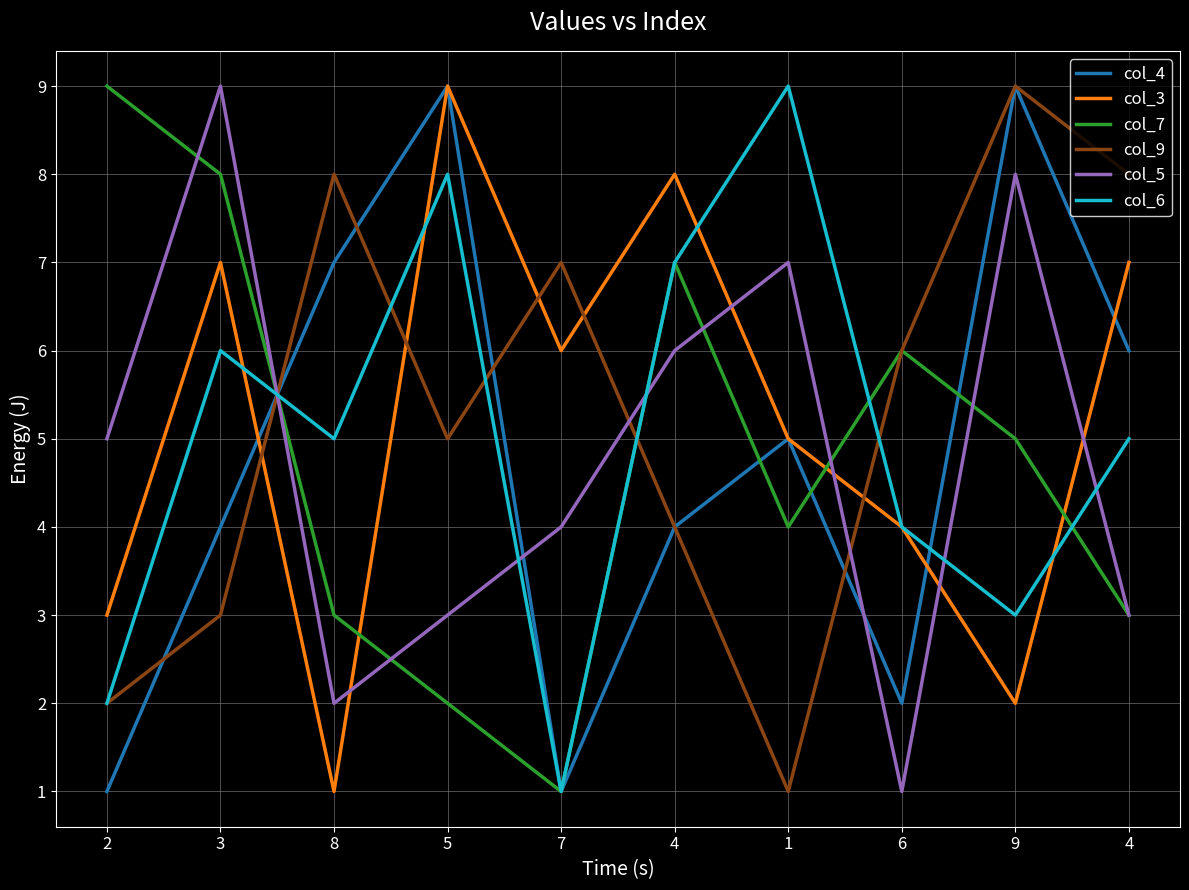

What is the label of the 1st point from the left?

2